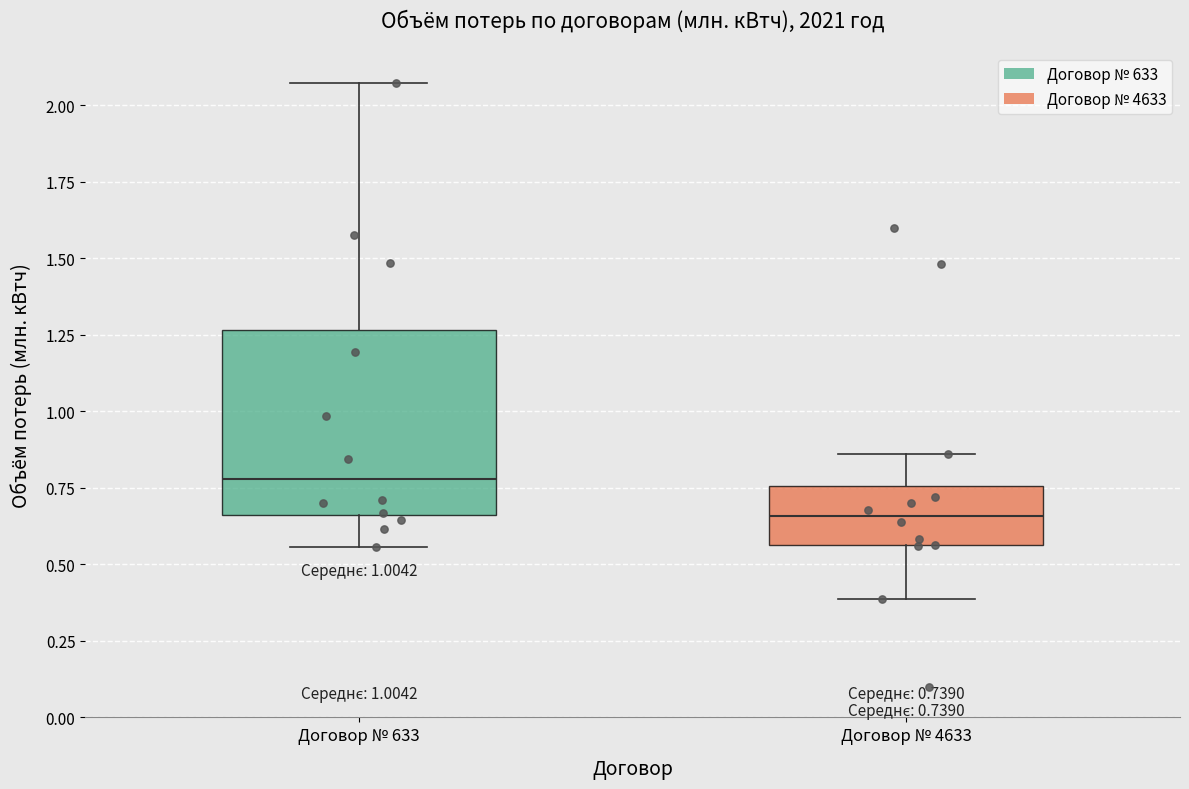

Comparing the boxes themselves (not the whiskers), which one is the tallest?

Договор № 633